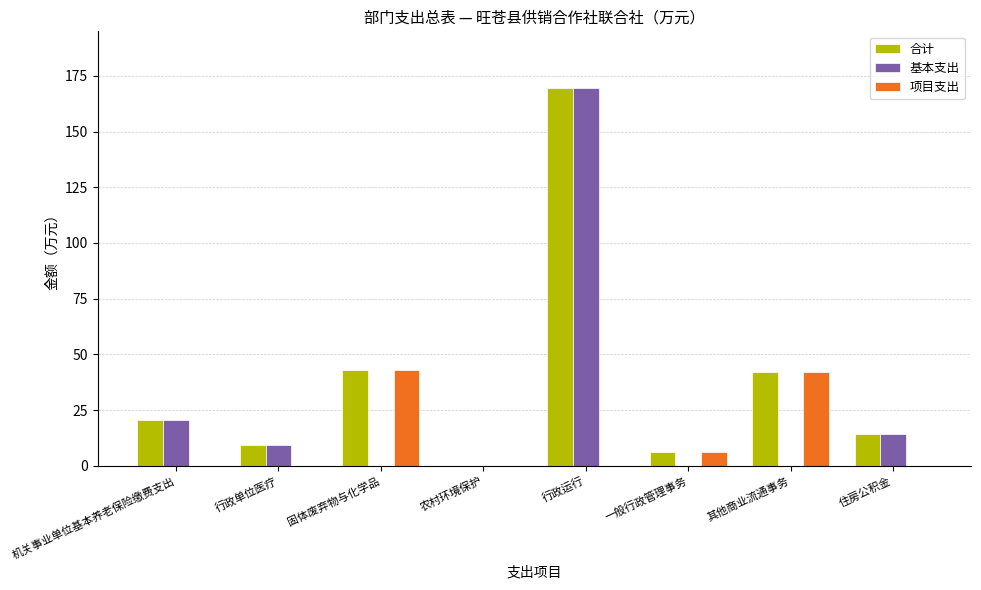

At which category is the sum across all series the highest?

行政运行